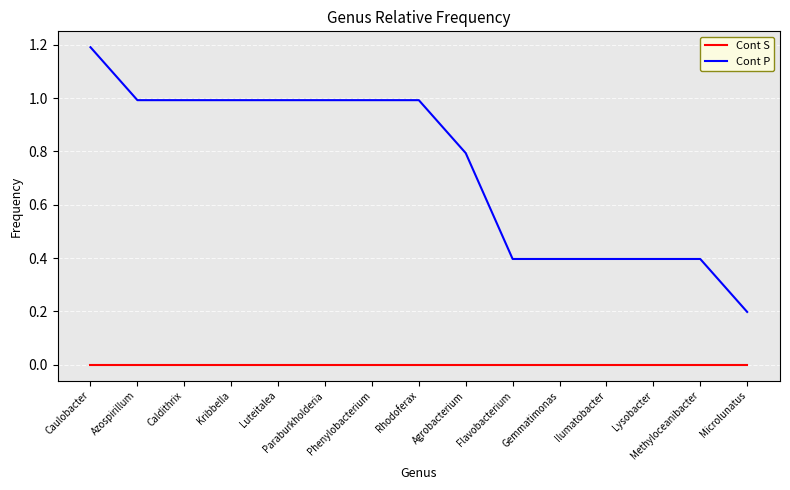

Reading left to right, list all the values displayed in this chart.

Cont S: 0.0	0.0	0.0	0.0	0.0	0.0	0.0	0.0	0.0	0.0	0.0	0.0	0.0	0.0	0.0
Cont P: 1.2	1.0	1.0	1.0	1.0	1.0	1.0	1.0	0.8	0.4	0.4	0.4	0.4	0.4	0.2